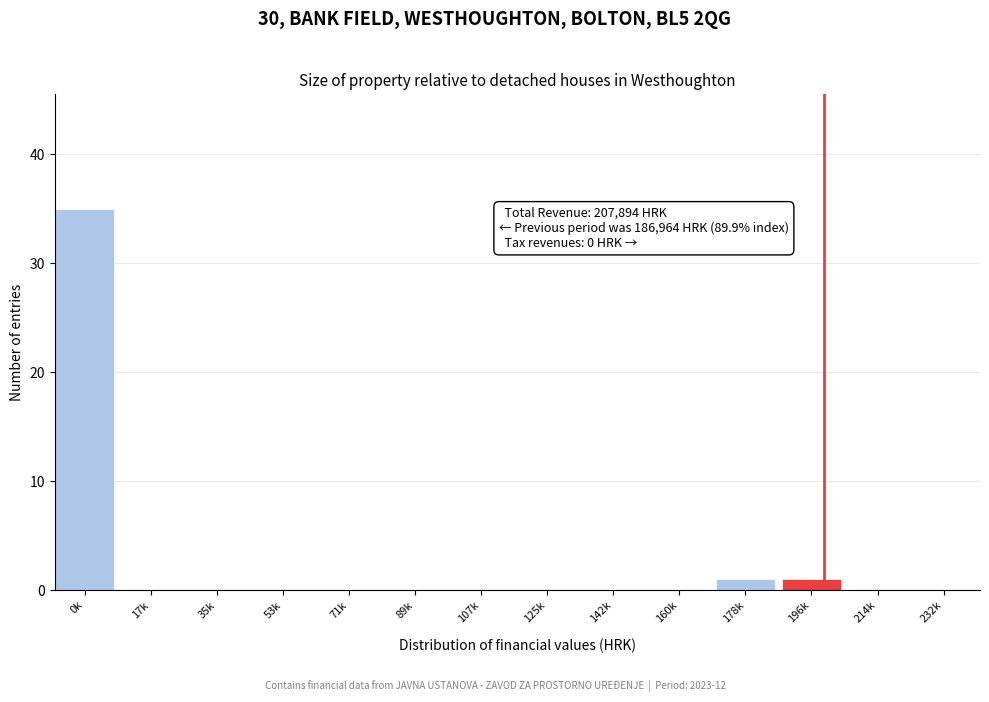

Reading left to right, transcribe all the data shown in this chart.

0k=35	17k=0	35k=0	53k=0	71k=0	89k=0	107k=0	125k=0	142k=0	160k=0	178k=1	196k=1	214k=0	232k=0